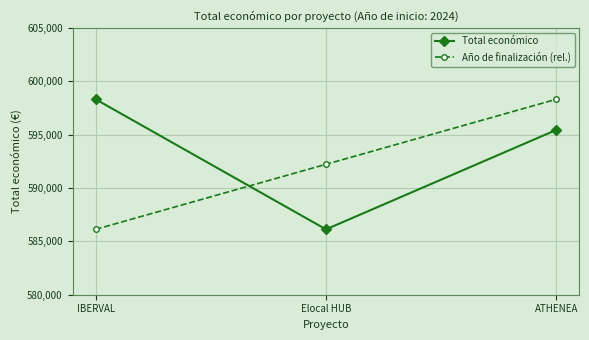

At which label does Año de finalización (rel.) reach its minimum?

IBERVAL